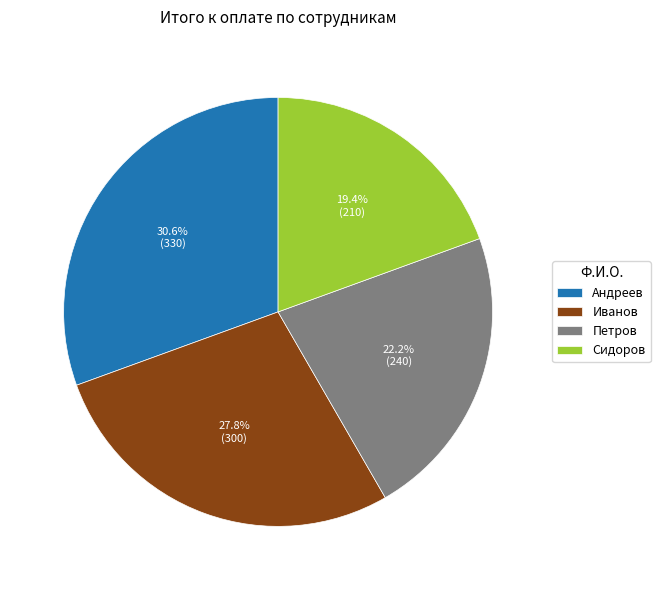

To the nearest percent, what is the difference between the Сидоров and Петров slice percentages?

3%